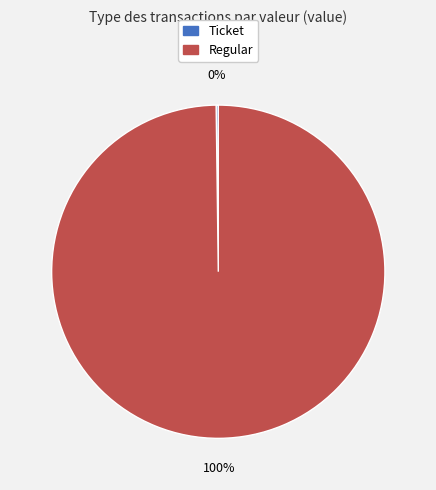

To the nearest percent, what is the average slice percentage?

50%